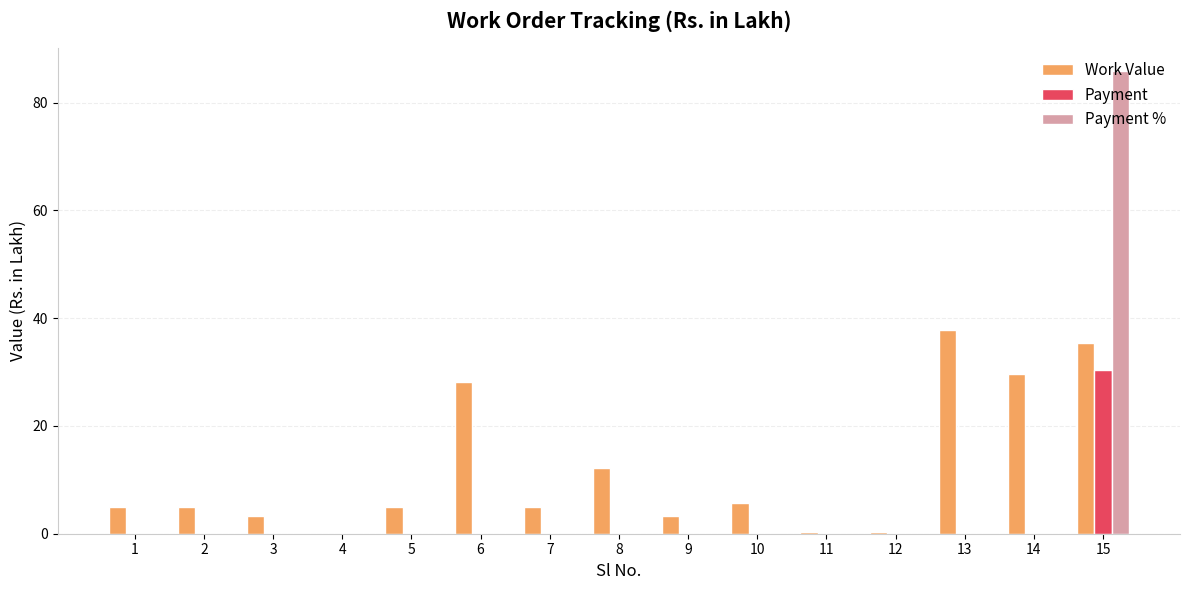

The value of Payment at 4 is -19.2. True or false?

False